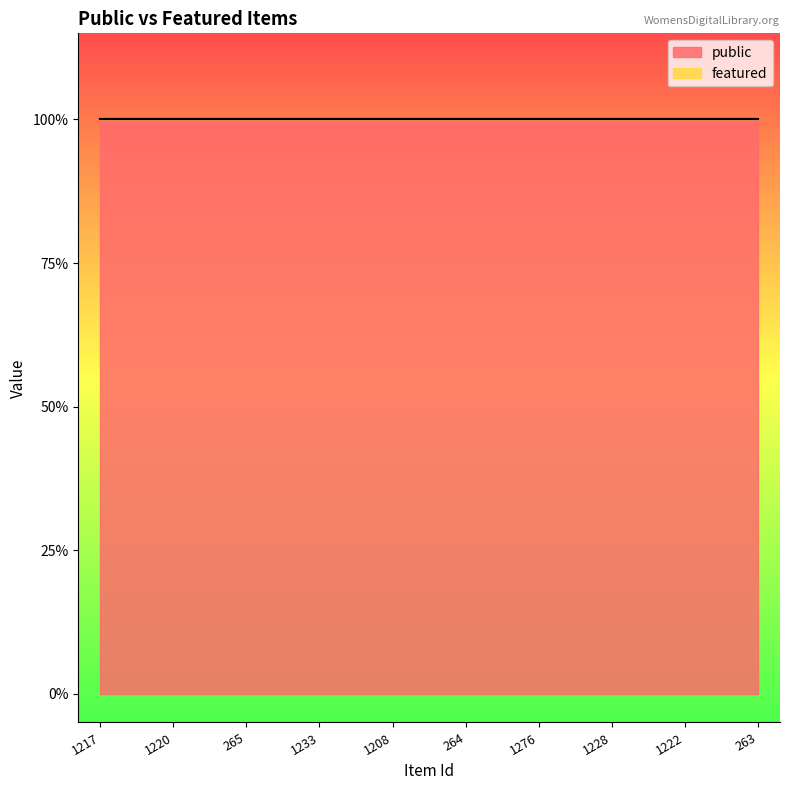

List the series in order of their overall mean, lowest first.

featured, public